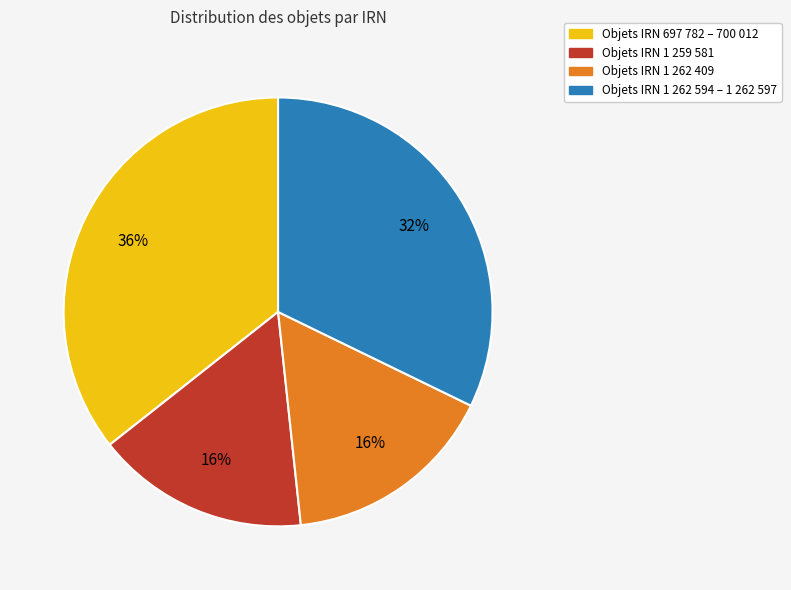

Is there any slice that represents more than half of the pie?

No